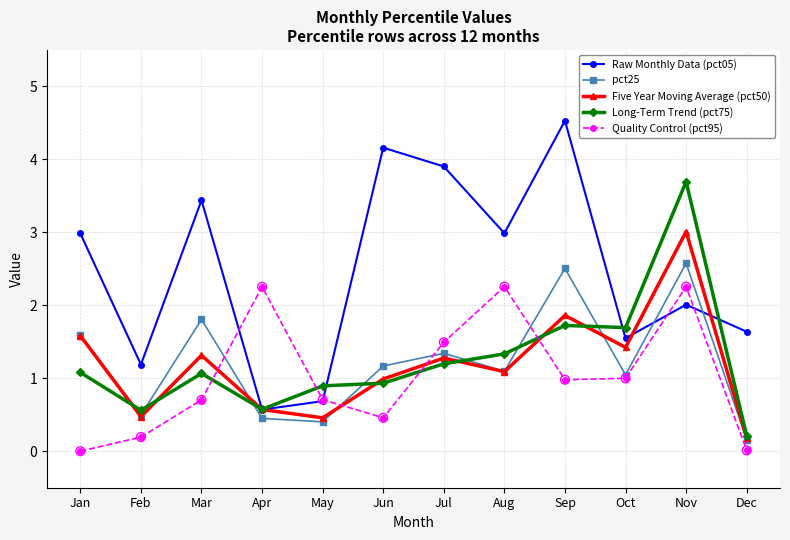

Which series has the widest spread of values?

Raw Monthly Data (pct05)